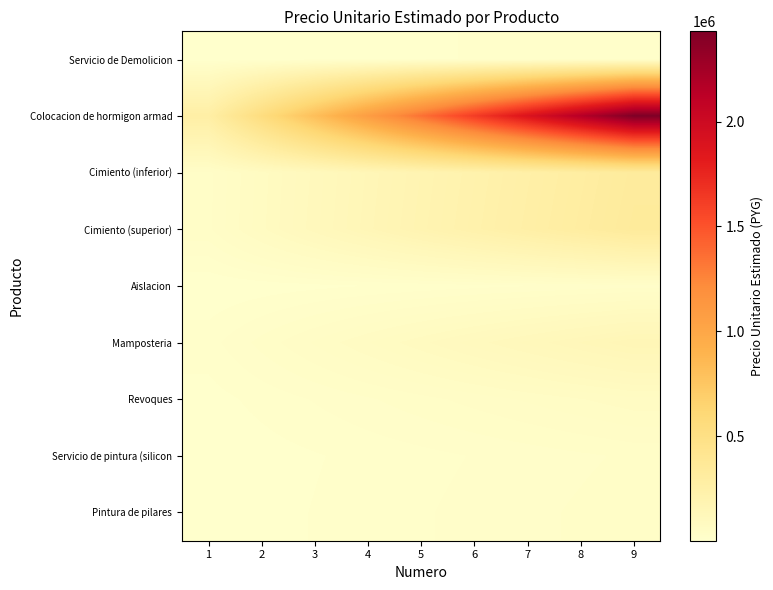

Between 4 and 3, which is larger?

4